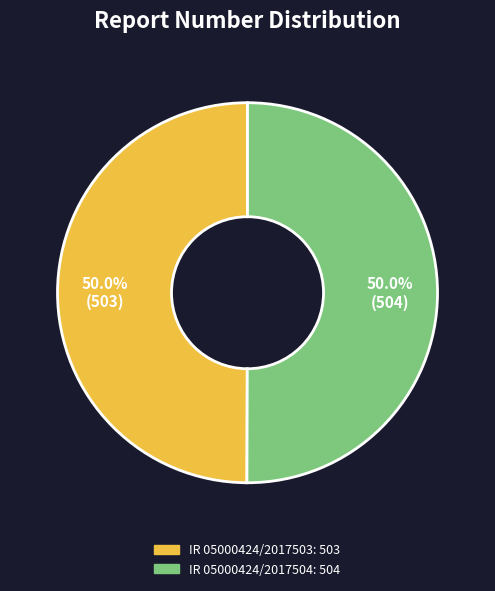

Approximately how many times larger is the value at IR 05000424/2017503 compared to IR 05000424/2017504?

1.0